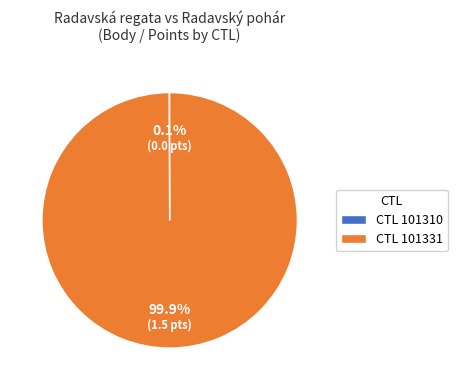

Does CTL 101331 account for over 50% of the chart?

Yes